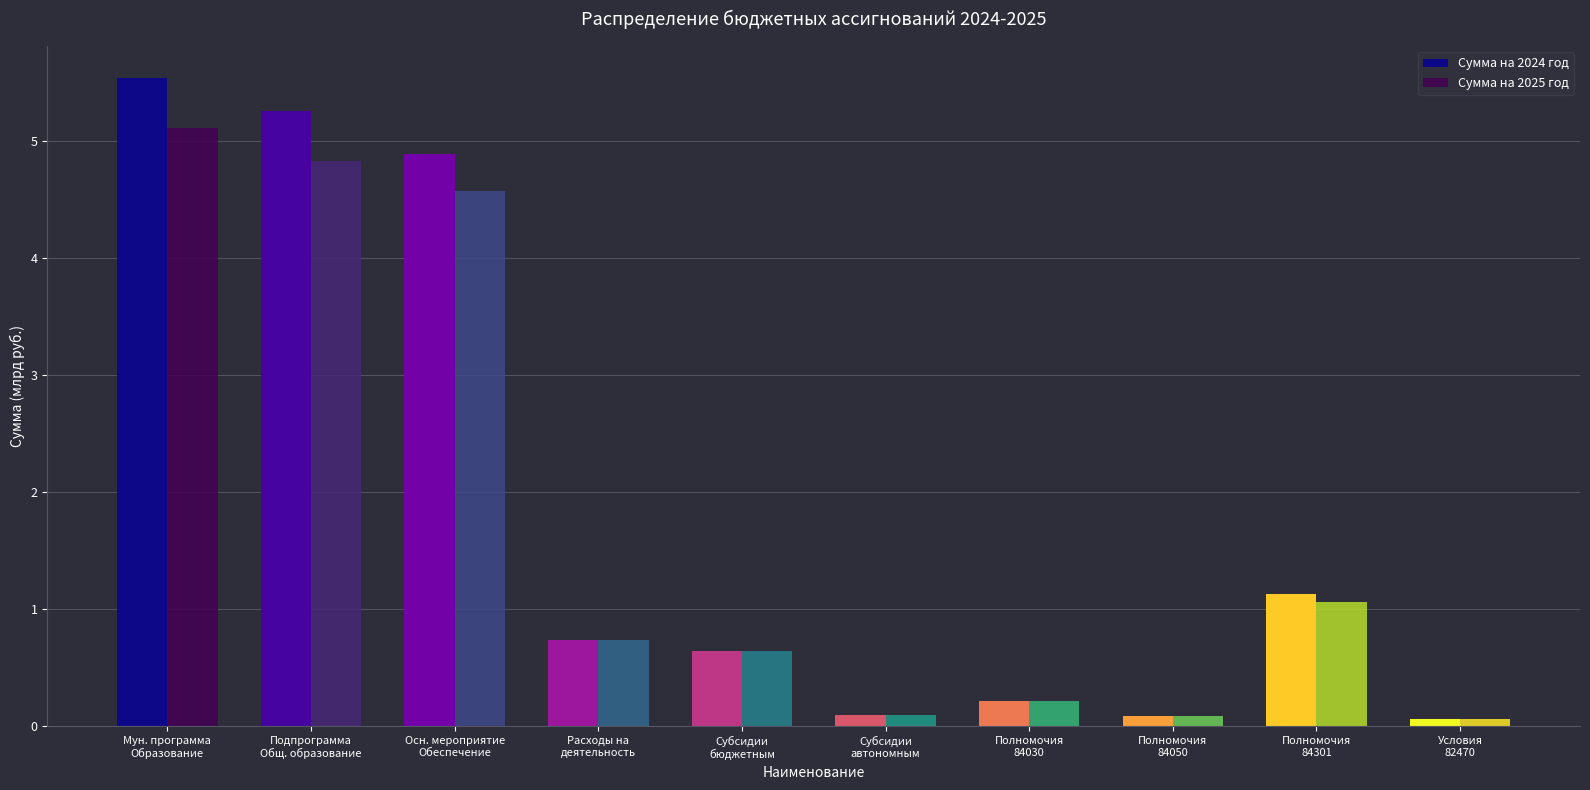

At which category is the sum across all series the highest?

Мун. программа
Образование